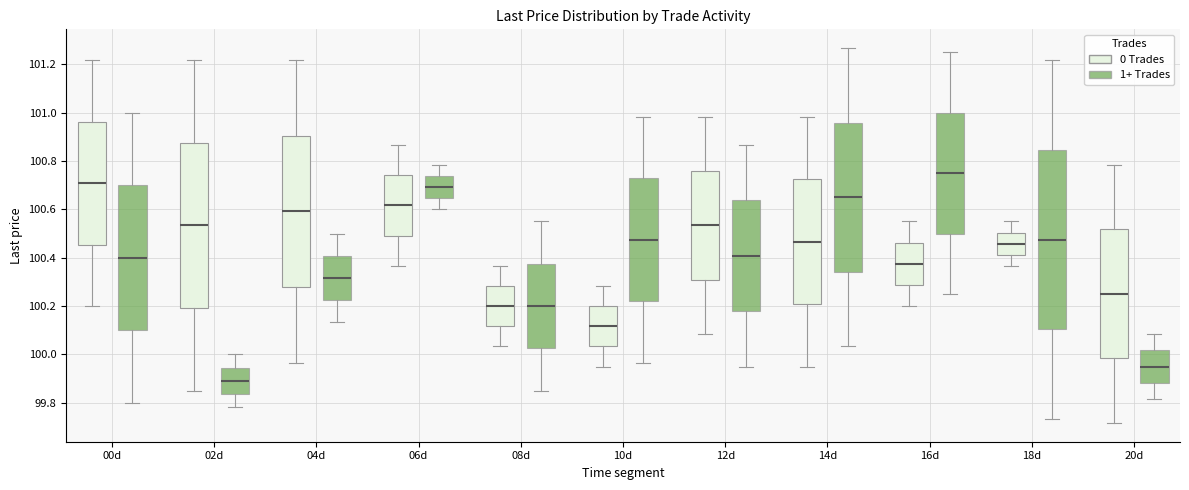

Reading left to right, read every box against the y-axis: the position of its median line, the range the box covers, and the ends of its whiskers. The values are not printed on the chart, so give them approximately, as read against the axis.

00d (0 Trades): median 100.70, box 100.46 to 100.96, whiskers 100.20 to 101.22
00d (1+ Trades): median 100.40, box 100.10 to 100.70, whiskers 99.80 to 101.00
02d (0 Trades): median 100.54, box 100.20 to 100.88, whiskers 99.86 to 101.22
02d (1+ Trades): median 99.90, box 99.84 to 99.94, whiskers 99.78 to 100.00
04d (0 Trades): median 100.60, box 100.28 to 100.90, whiskers 99.96 to 101.22
04d (1+ Trades): median 100.32, box 100.22 to 100.40, whiskers 100.14 to 100.50
06d (0 Trades): median 100.62, box 100.50 to 100.74, whiskers 100.36 to 100.86
06d (1+ Trades): median 100.70, box 100.64 to 100.74, whiskers 100.60 to 100.78
08d (0 Trades): median 100.20, box 100.12 to 100.28, whiskers 100.04 to 100.36
08d (1+ Trades): median 100.20, box 100.02 to 100.38, whiskers 99.86 to 100.56
10d (0 Trades): median 100.12, box 100.04 to 100.20, whiskers 99.96 to 100.28
10d (1+ Trades): median 100.48, box 100.22 to 100.72, whiskers 99.96 to 100.98
12d (0 Trades): median 100.54, box 100.30 to 100.76, whiskers 100.08 to 100.98
12d (1+ Trades): median 100.40, box 100.18 to 100.64, whiskers 99.96 to 100.86
14d (0 Trades): median 100.46, box 100.20 to 100.72, whiskers 99.96 to 100.98
14d (1+ Trades): median 100.66, box 100.34 to 100.96, whiskers 100.04 to 101.26
16d (0 Trades): median 100.38, box 100.28 to 100.46, whiskers 100.20 to 100.56
16d (1+ Trades): median 100.76, box 100.50 to 101.00, whiskers 100.26 to 101.26
18d (0 Trades): median 100.46, box 100.42 to 100.50, whiskers 100.36 to 100.56
18d (1+ Trades): median 100.48, box 100.10 to 100.84, whiskers 99.74 to 101.22
20d (0 Trades): median 100.26, box 99.98 to 100.52, whiskers 99.72 to 100.78
20d (1+ Trades): median 99.96, box 99.88 to 100.02, whiskers 99.82 to 100.08